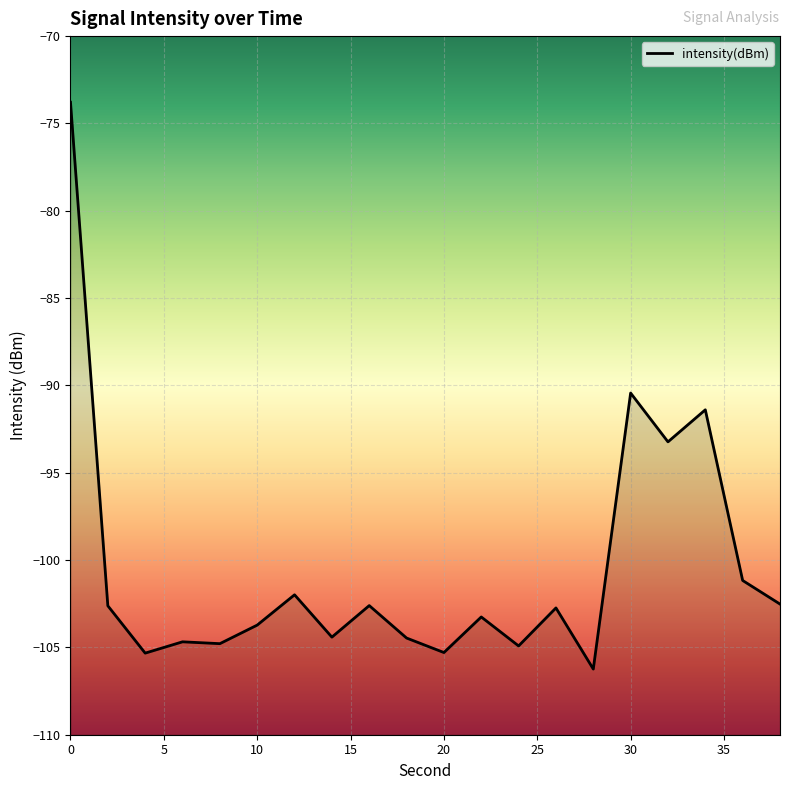

True or false: there are more than 0 points higher than both neighbors.

True